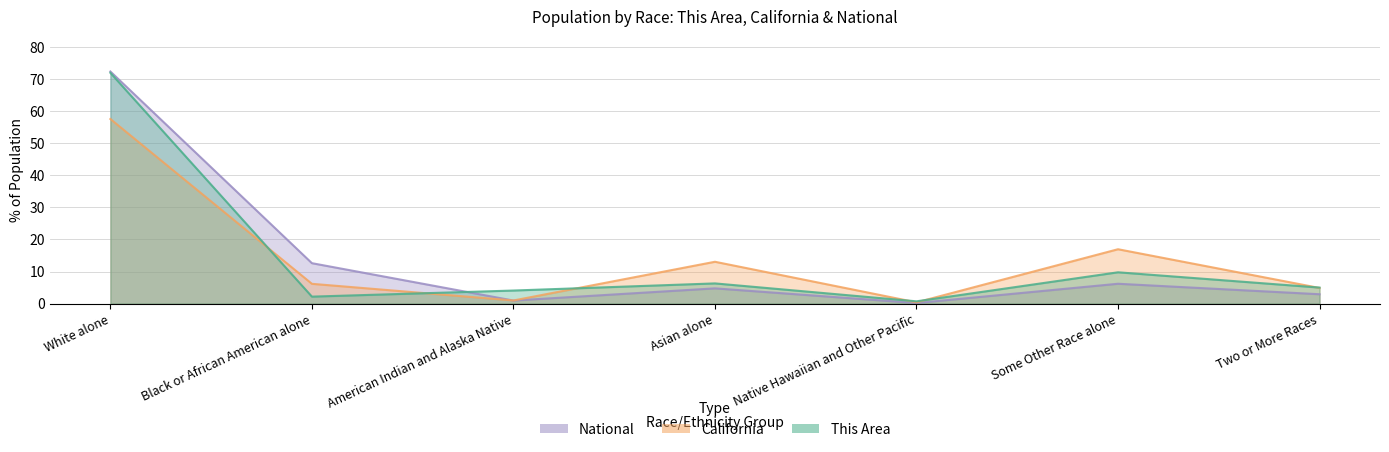

True or false: California and This Area intersect in this chart.

True